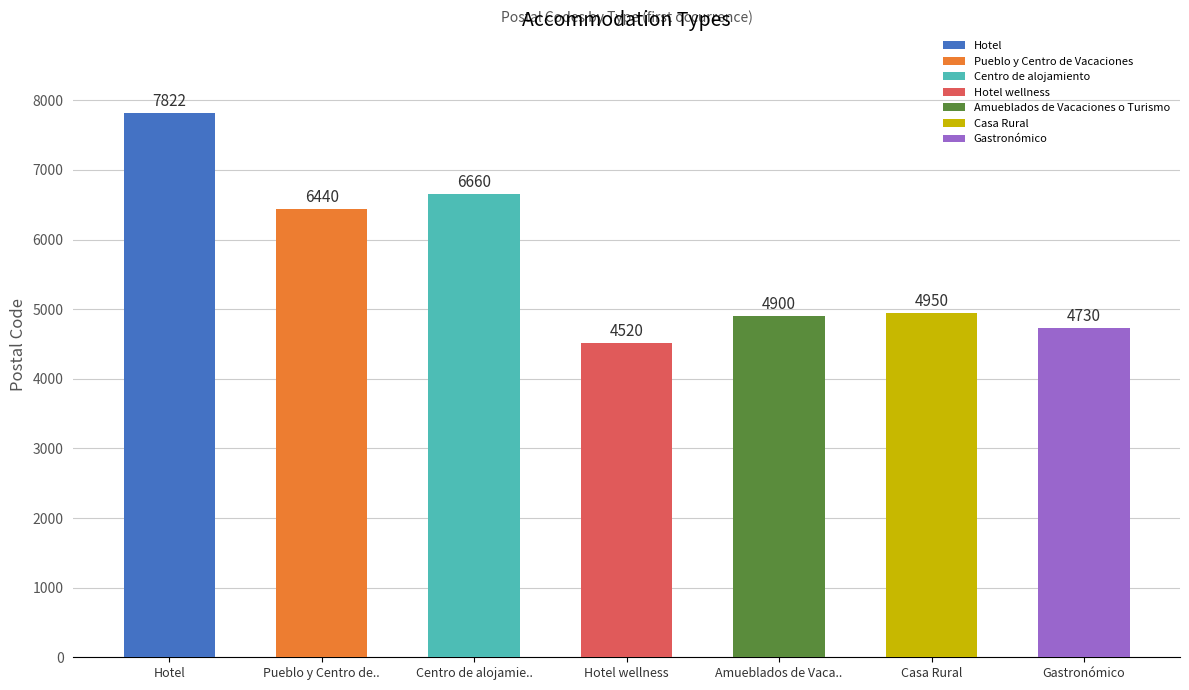

Reading left to right, transcribe all the data shown in this chart.

Hotel=7822	Pueblo y Centro de..=6440	Centro de alojamie..=6660	Hotel wellness=4520	Amueblados de Vaca..=4900	Casa Rural=4950	Gastronómico=4730